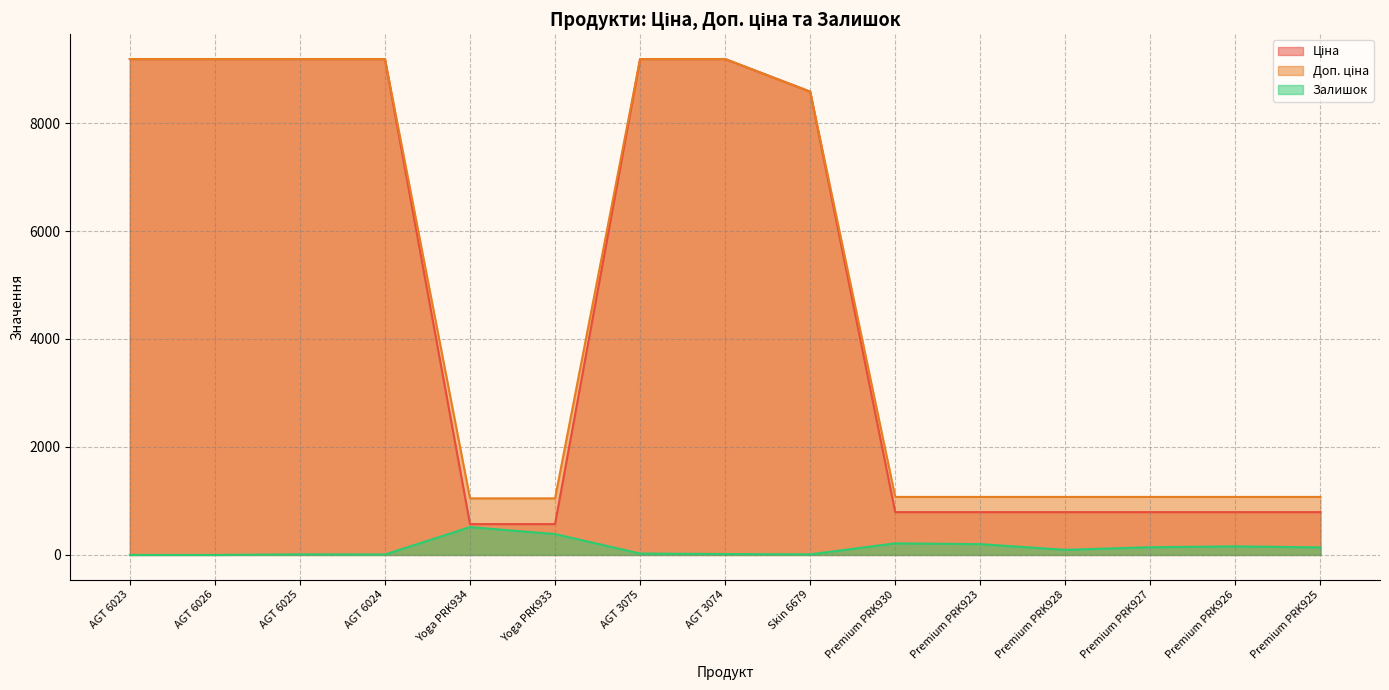

True or false: Ціна has a value of 1426.6 at Premium PRK930.

False